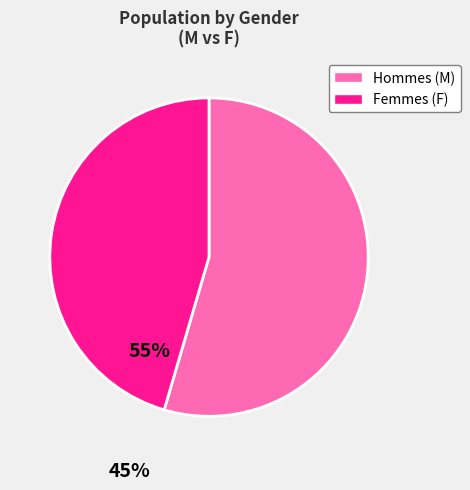

Is there any slice that represents more than half of the pie?

Yes